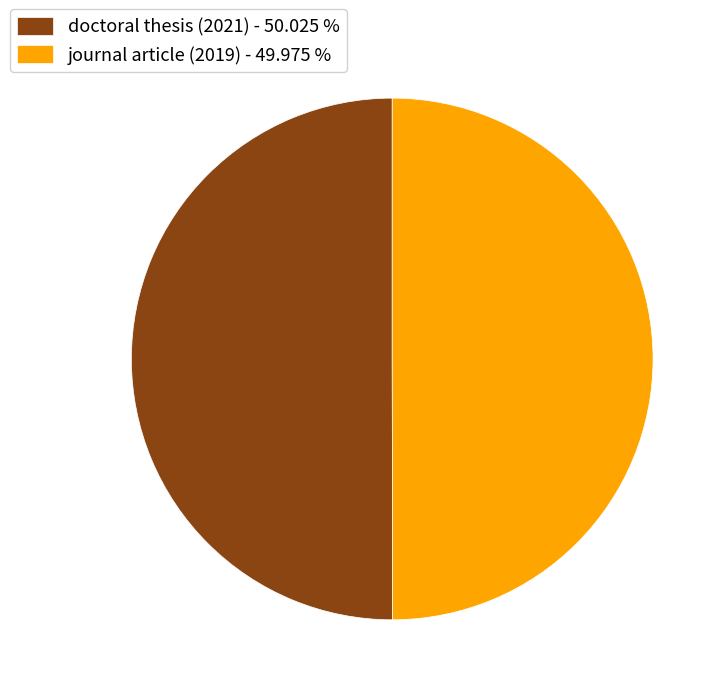

Is the sum of doctoral thesis (2021) and journal article (2019) greater than half?

Yes